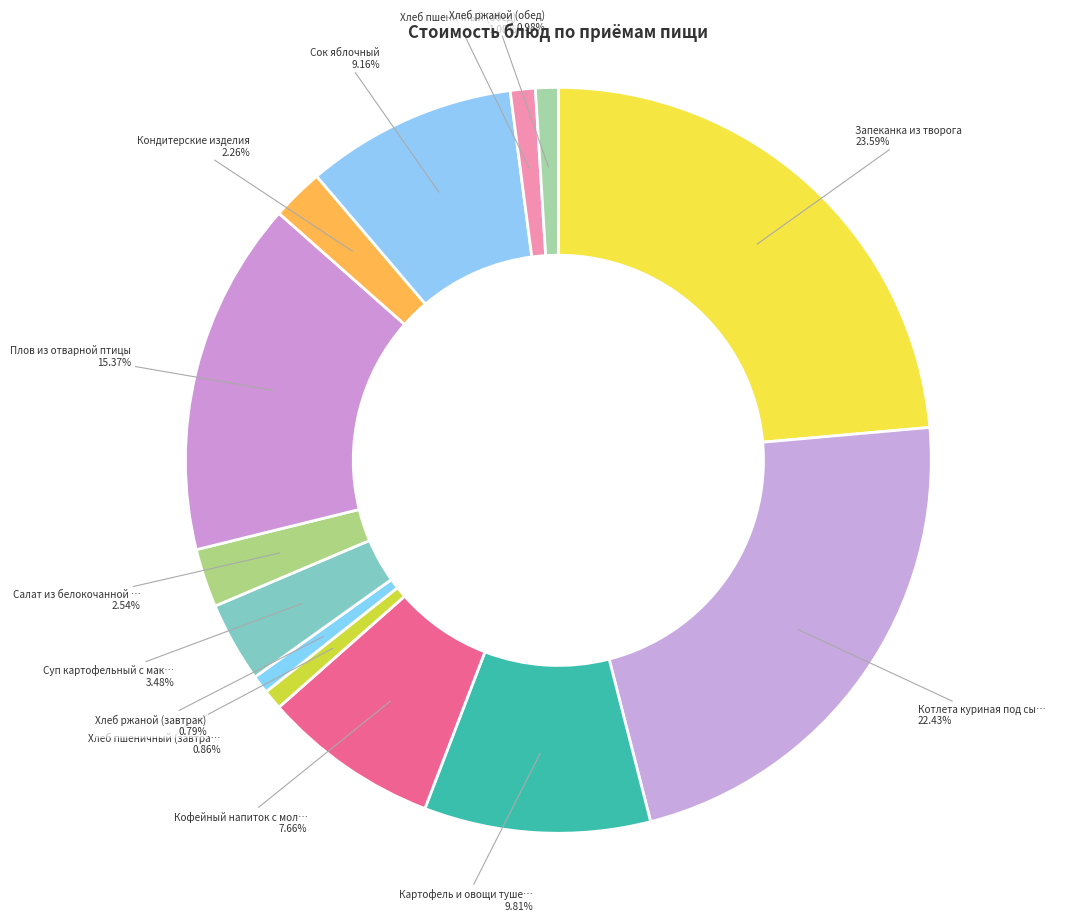

Is there any slice that represents more than half of the pie?

No